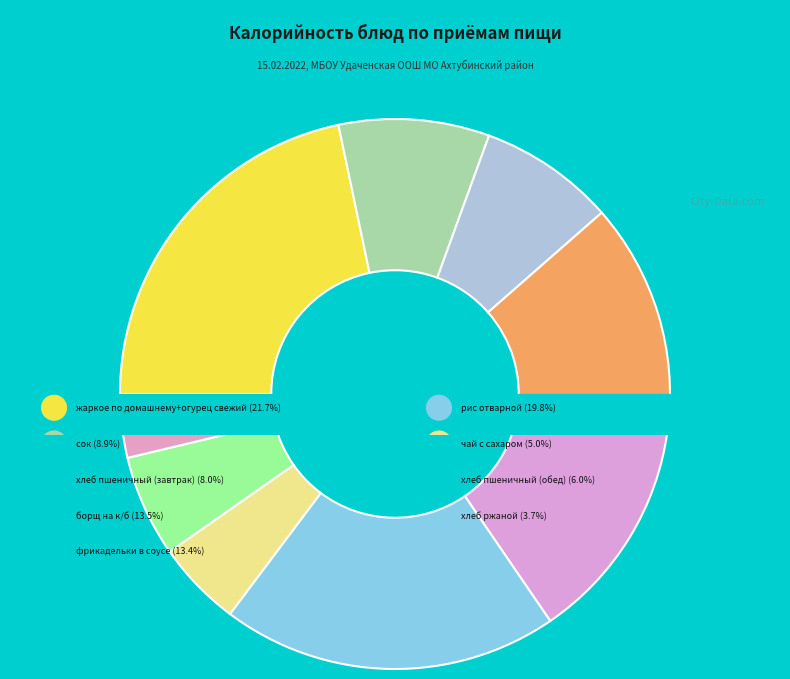

Which has a higher value, хлеб пшеничный (завтрак) or хлеб ржаной?

хлеб пшеничный (завтрак)